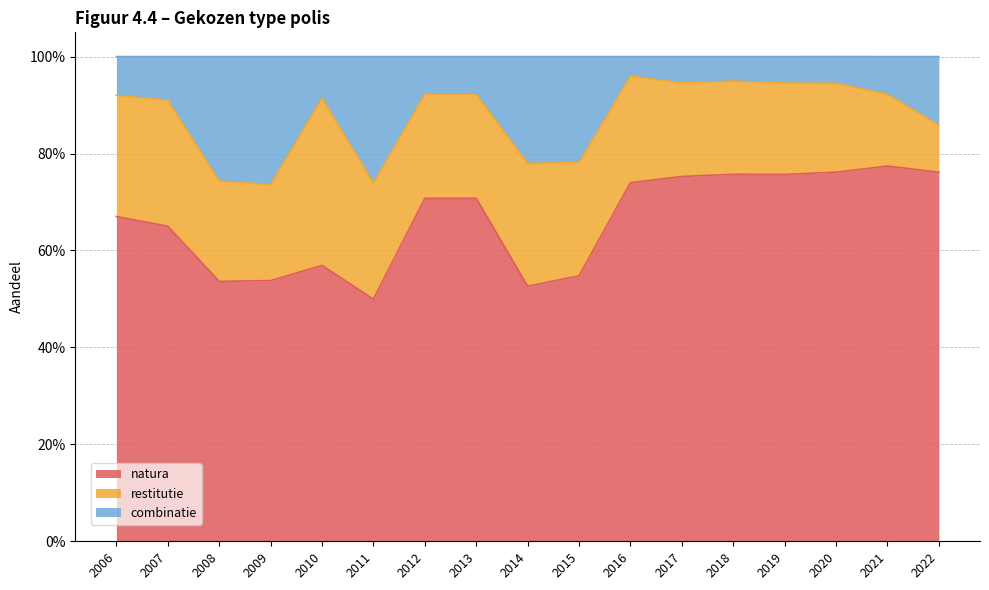

What is the difference between the maximum and minimum values in the combinatie series?

0.2